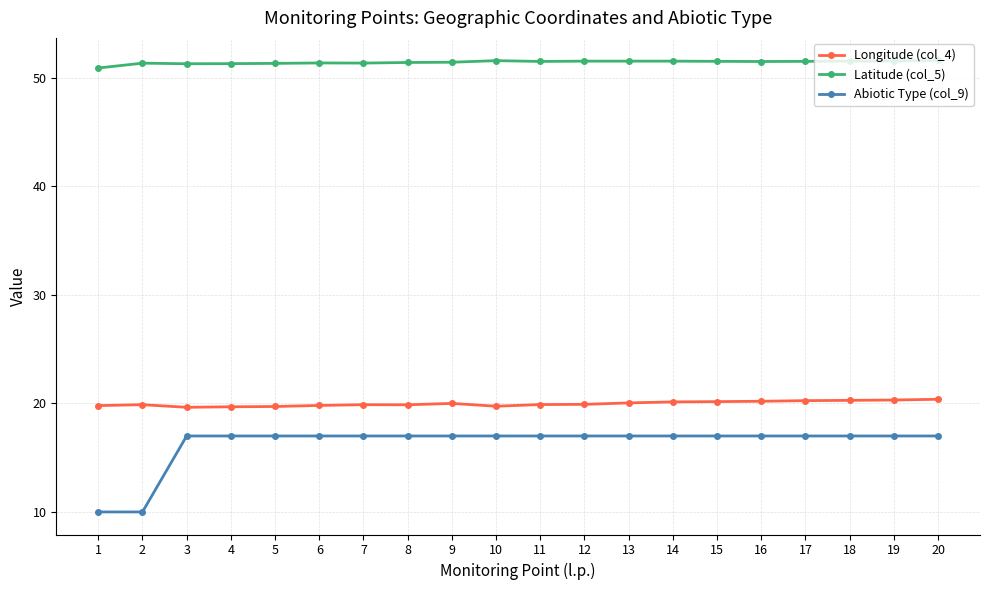

What is the highest value of the Abiotic Type (col_9) series?

17.0